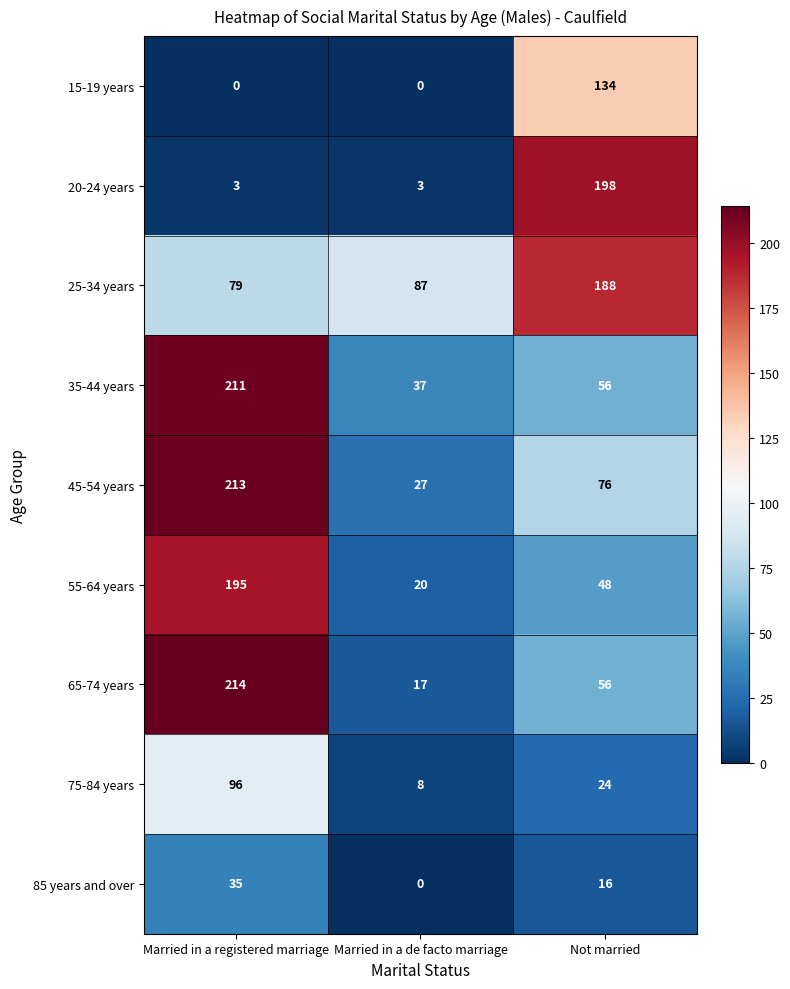

What is the total value across all series at Not married?

796